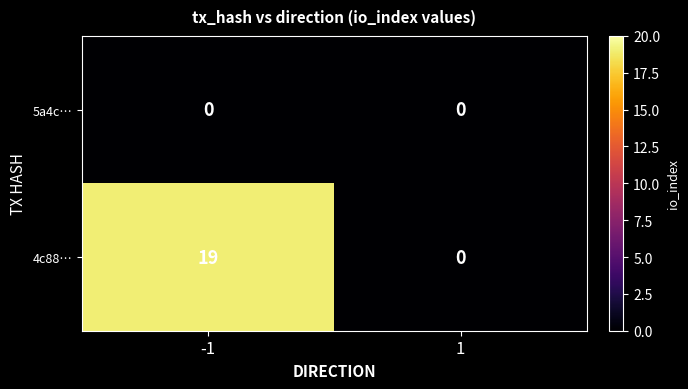

Rank the series by their average value, from highest to lowest.

4c88…, 5a4c…